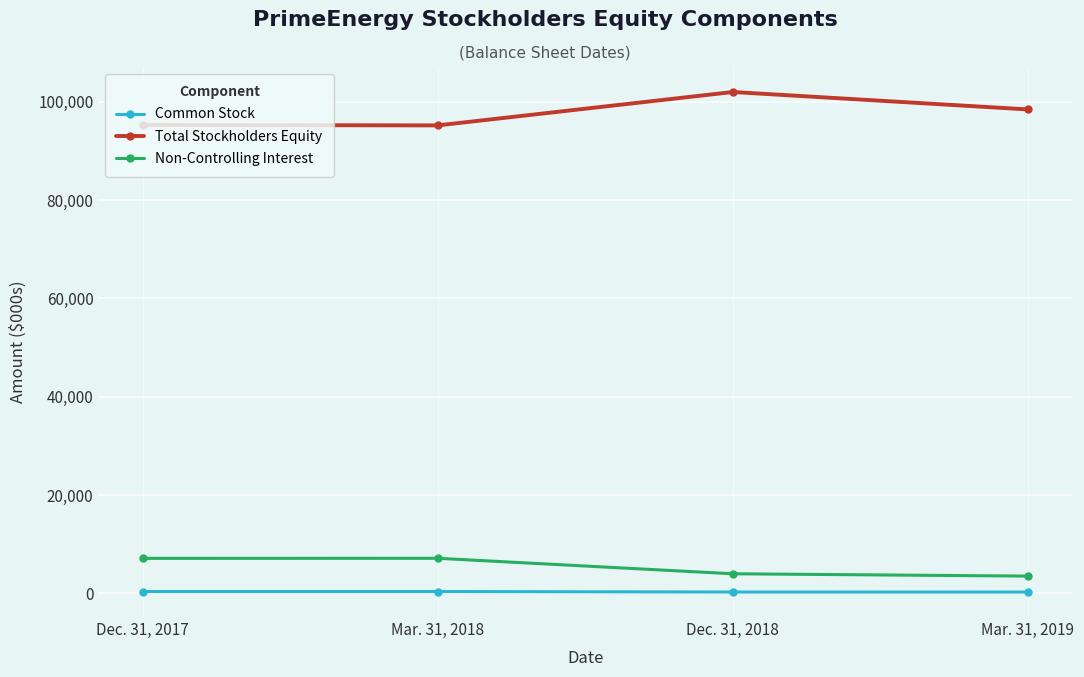

List the series in order of their peak value, highest first.

Total Stockholders Equity, Non-Controlling Interest, Common Stock